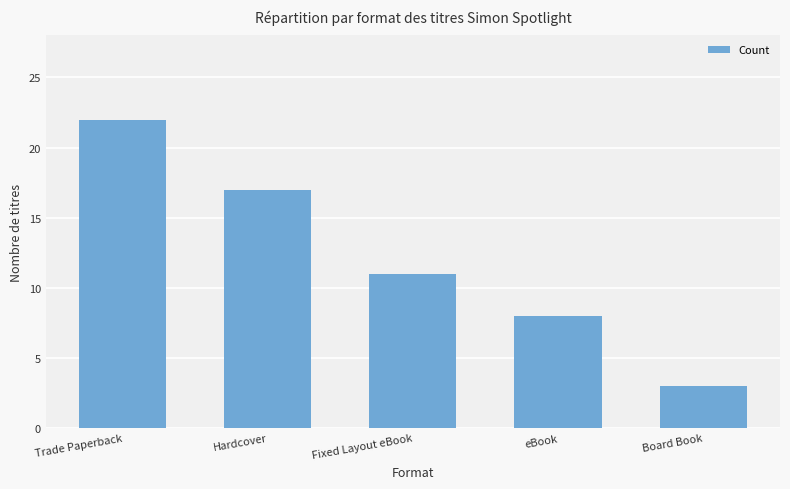

At which category does the chart reach its minimum across all series?

Board Book